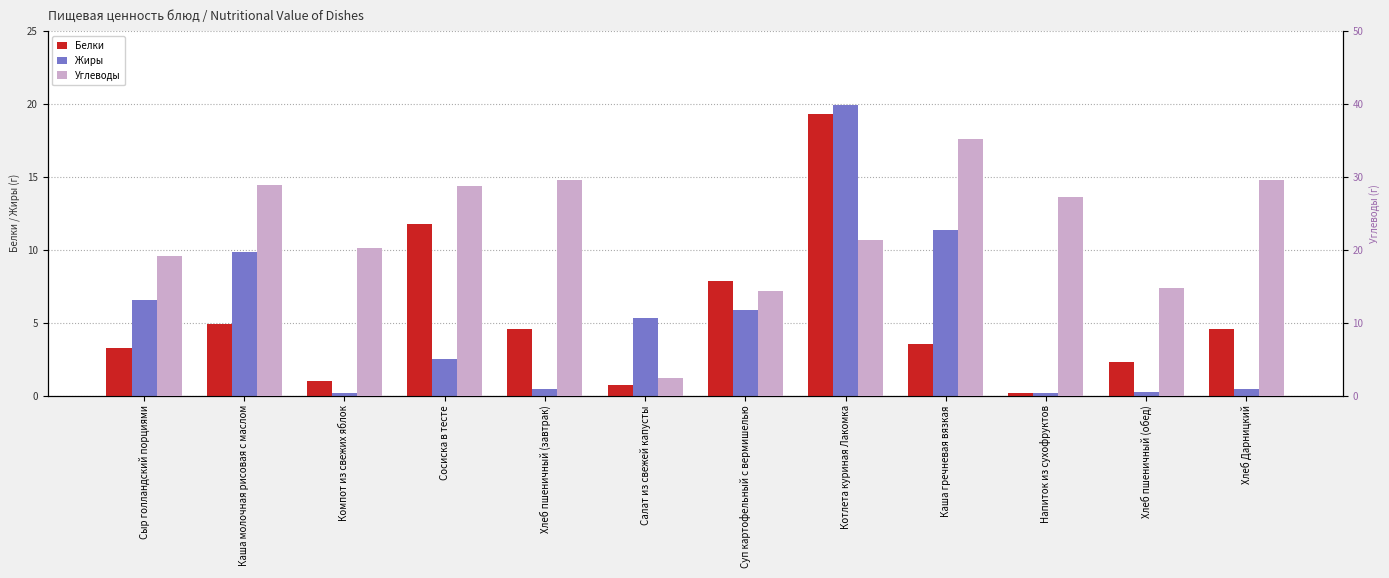

What is the difference between the highest and lowest values at Хлеб пшеничный (завтрак)?

29.1